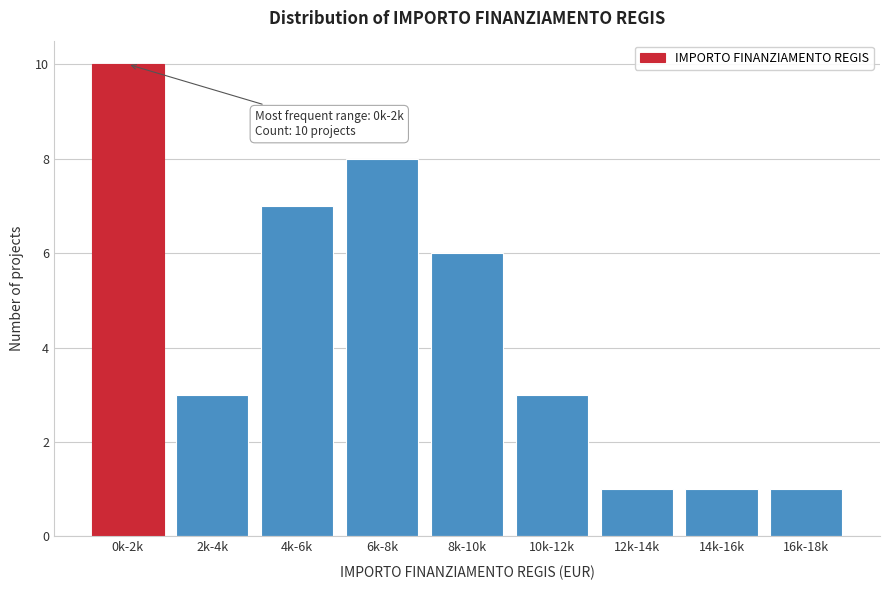

Reading left to right, list all the values displayed in this chart.

0k-2k=10	2k-4k=3	4k-6k=7	6k-8k=8	8k-10k=6	10k-12k=3	12k-14k=1	14k-16k=1	16k-18k=1